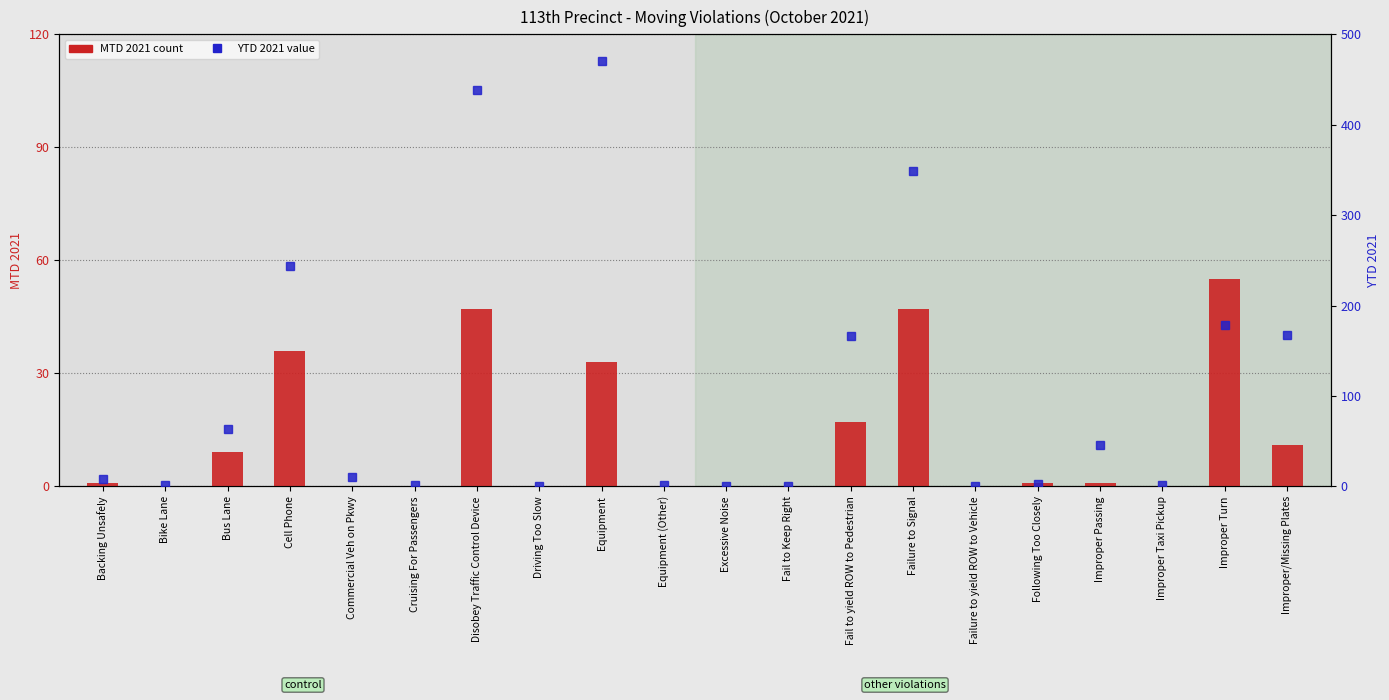

Is it true that MTD 2021 equals -22 at Failure to yield ROW to Vehicle?

False